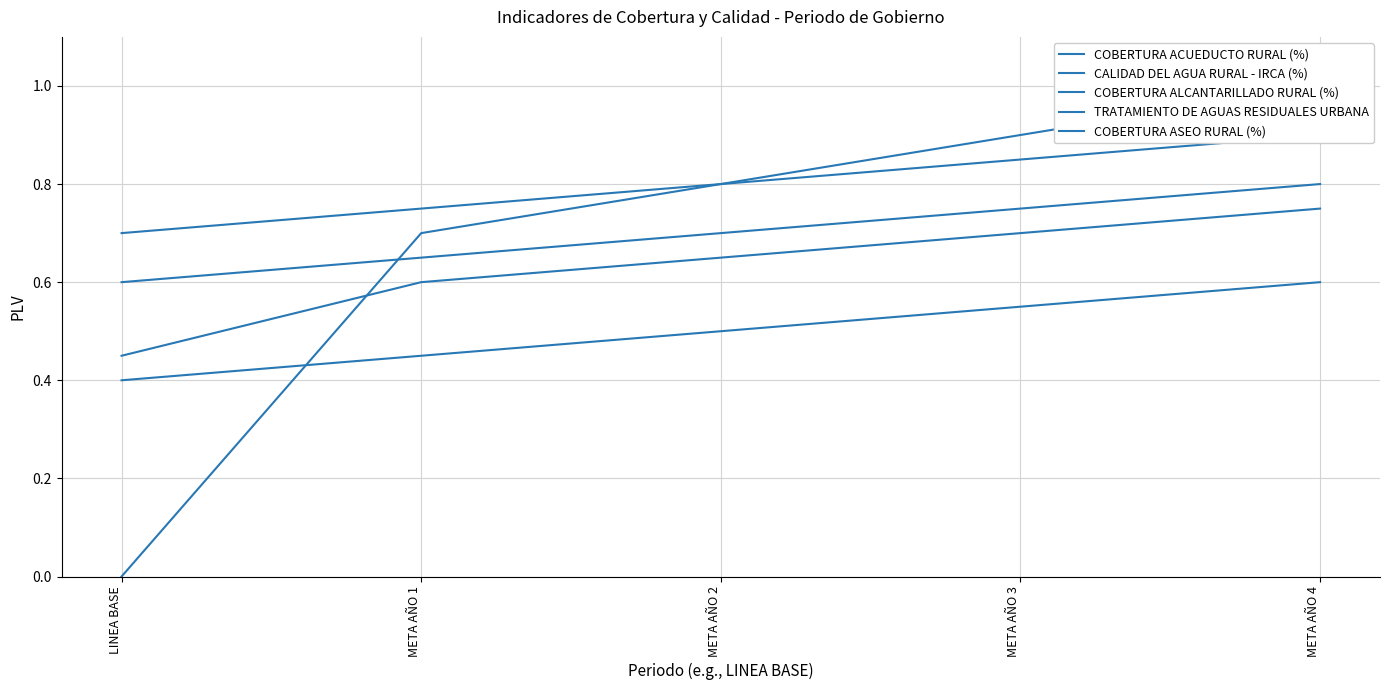

Which series has the largest range (max minus min)?

CALIDAD DEL AGUA RURAL - IRCA (%)